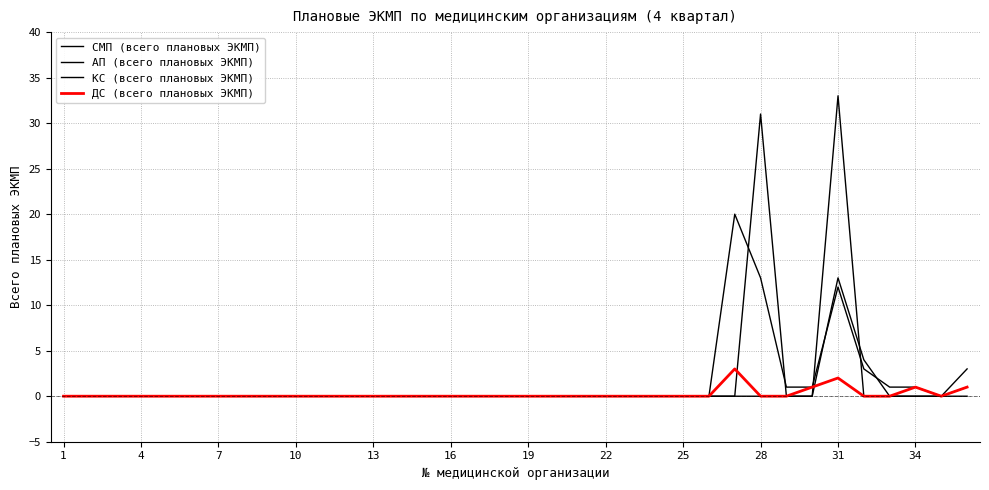

At which label is АП (всего плановых ЭКМП) closest to 10?

30